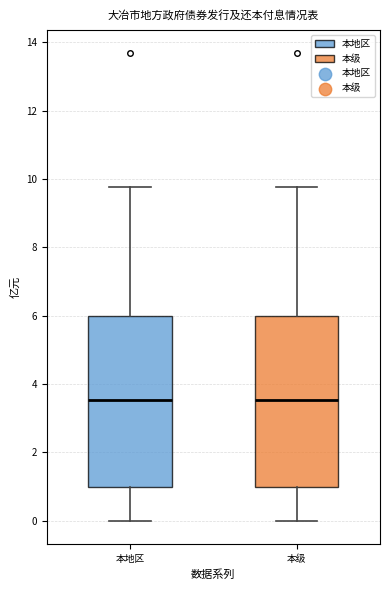

Where is the lower edge of the box for 本级 on the y-axis? The values are not printed on the chart, so give them approximately, as read against the axis.

1.0